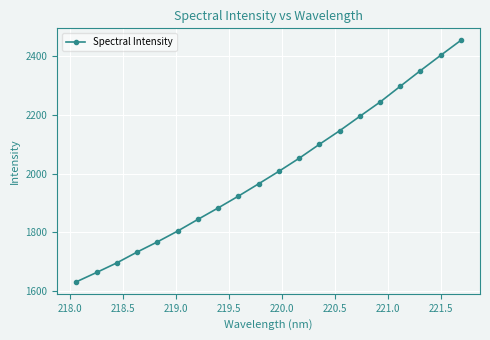

Reading left to right, what are all the values shown in this chart?

1631.7	1663.6	1696.2	1733.0	1767.6	1804.4	1844.1	1883.1	1923.3	1965.2	2007.8	2052.1	2099.5	2145.7	2194.9	2243.5	2297.2	2350.6	2402.6	2453.7